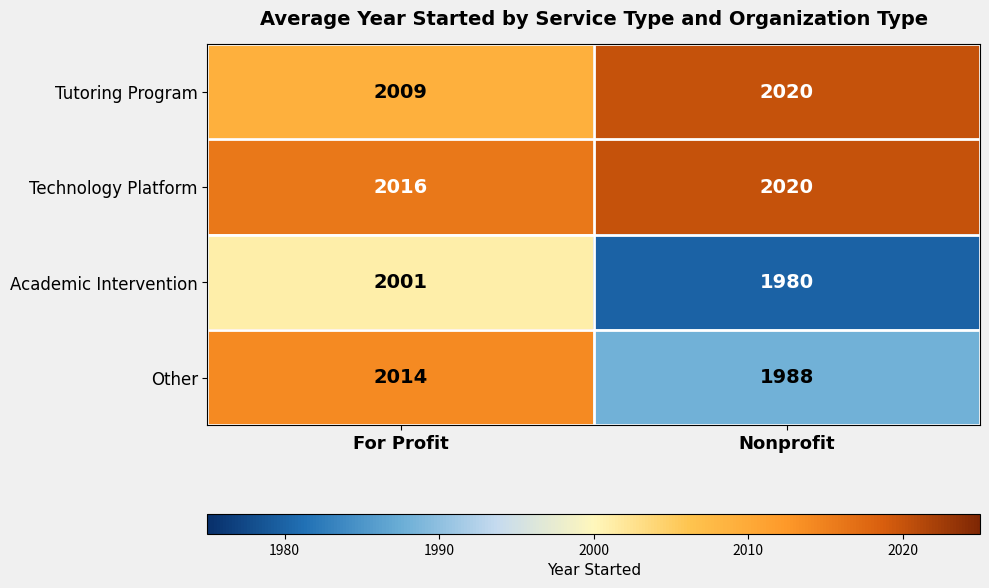

Reading left to right, transcribe all the data shown in this chart.

Tutoring Program: 2009	2020
Technology Platform: 2016	2020
Academic Intervention: 2001	1980
Other: 2014	1988